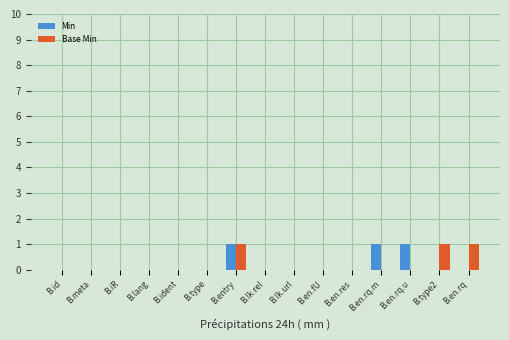

Which series changed the most between B.en.res and B.en.rq.m?

Min